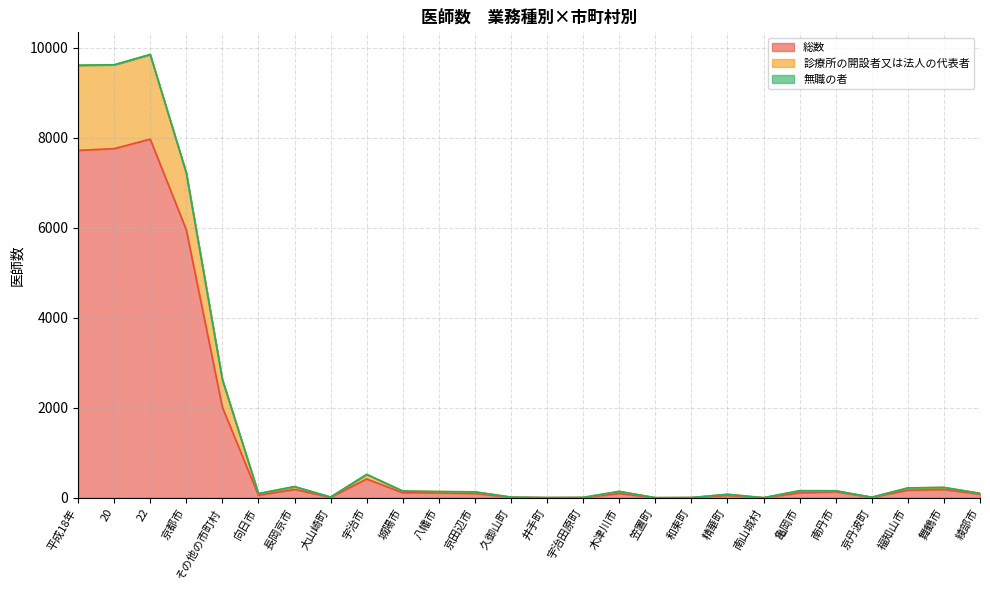

Is the value of 診療所の開設者又は法人の代表者 at 南山城村 greater than the value of 総数 at 京田辺市?

No